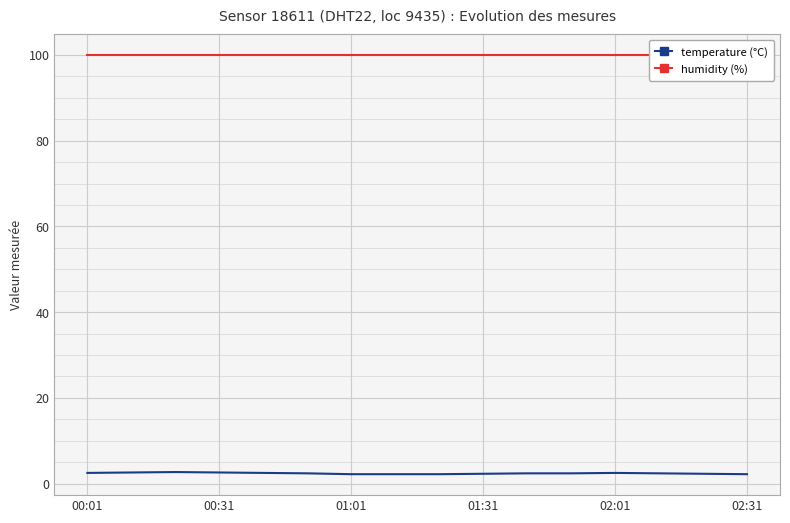

Rank the series by their maximum value, from highest to lowest.

humidity (%), temperature (°C)